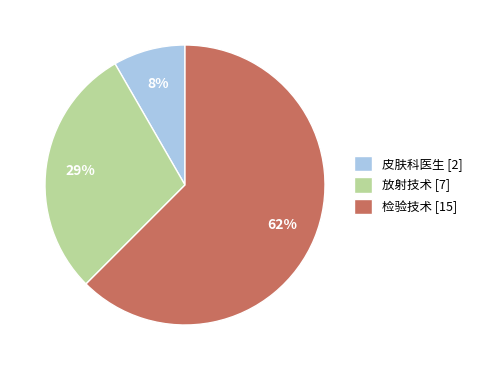

Which has a higher value, 皮肤科医生 or 检验技术?

检验技术